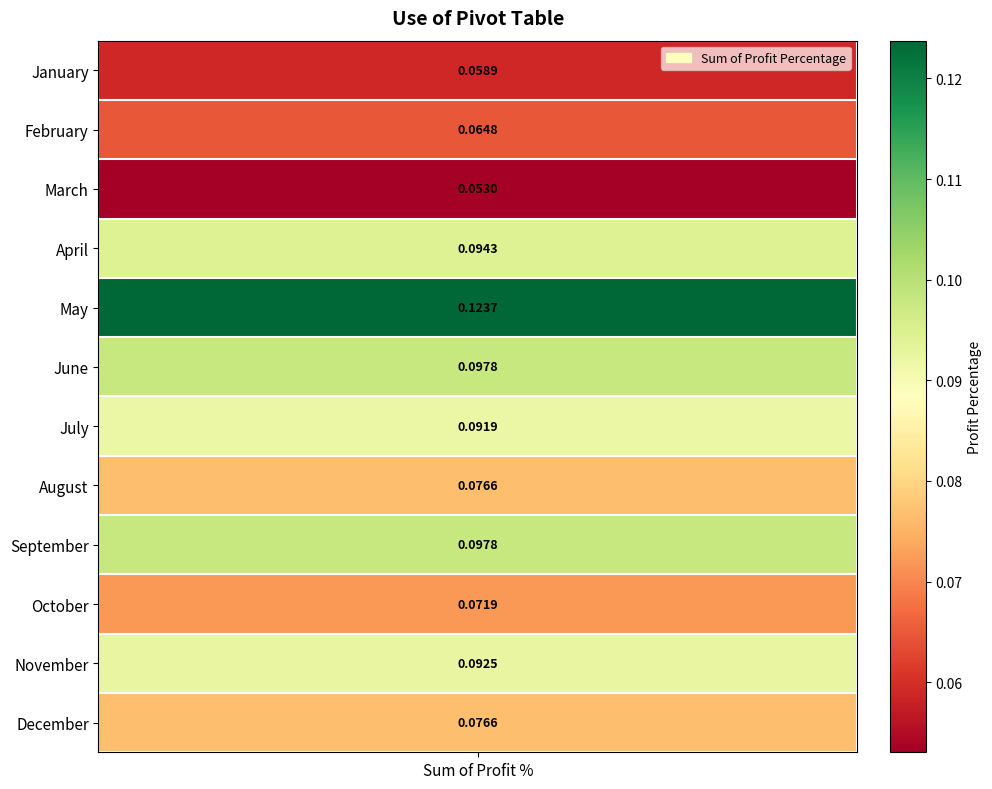

What is the maximum value shown in the chart?

0.1